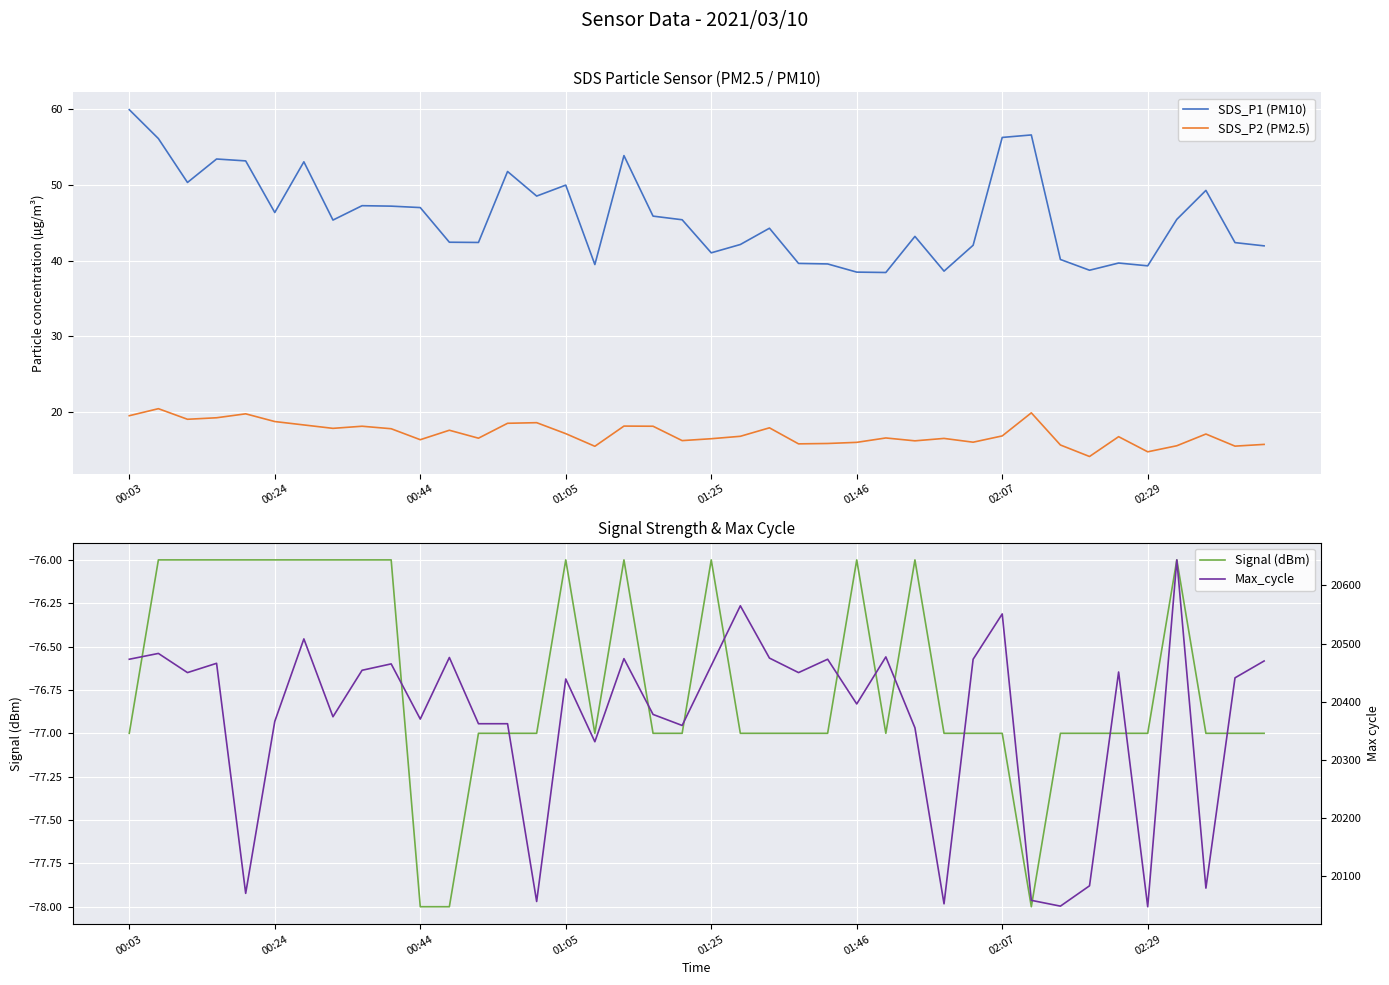

Reading right to left, transcribe all the data shown in this chart.

SDS_P1 (PM10): 42.0	42.4	49.3	45.5	39.3	39.7	38.8	40.2	56.6	56.3	42.0	38.6	43.2	38.5	38.5	39.6	39.6	44.3	42.1	41.0	45.4	45.9	53.9	39.5	50.0	48.5	51.8	42.4	42.5	47.0	47.2	47.3	45.4	53.1	46.4	53.2	53.5	50.4	56.1	60.0
SDS_P2 (PM2.5): 15.7	15.5	17.1	15.6	14.8	16.8	14.1	15.7	19.9	16.9	16.0	16.5	16.2	16.6	16.0	15.8	15.8	17.9	16.8	16.5	16.2	18.1	18.1	15.5	17.1	18.6	18.5	16.6	17.6	16.4	17.8	18.1	17.9	18.3	18.8	19.8	19.2	19.1	20.4	19.5
Signal (dBm): -77.0	-77.0	-77.0	-76.0	-77.0	-77.0	-77.0	-77.0	-78.0	-77.0	-77.0	-77.0	-76.0	-77.0	-76.0	-77.0	-77.0	-77.0	-77.0	-76.0	-77.0	-77.0	-76.0	-77.0	-76.0	-77.0	-77.0	-77.0	-78.0	-78.0	-76.0	-76.0	-76.0	-76.0	-76.0	-76.0	-76.0	-76.0	-76.0	-77.0
Max_cycle: 20470.0	20441.0	20079.0	20644.0	20047.0	20451.0	20083.0	20048.0	20058.0	20551.0	20473.0	20052.0	20355.0	20477.0	20396.0	20473.0	20450.0	20475.0	20565.0	20462.0	20359.0	20378.0	20474.0	20331.0	20439.0	20056.0	20362.0	20362.0	20476.0	20370.0	20465.0	20454.0	20374.0	20508.0	20366.0	20070.0	20466.0	20450.0	20483.0	20473.0